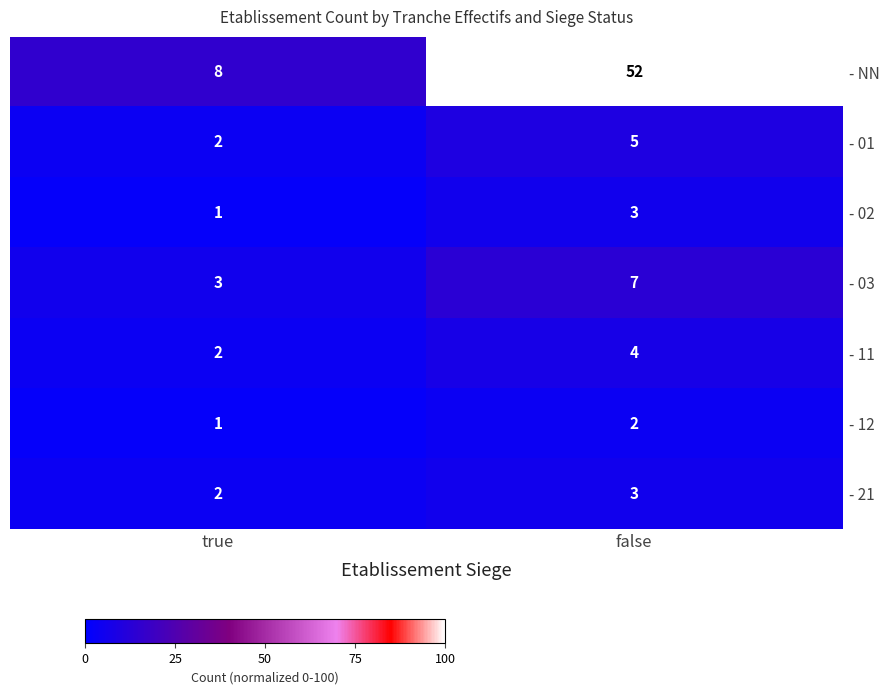

Which series has the largest total across all categories?

- NN